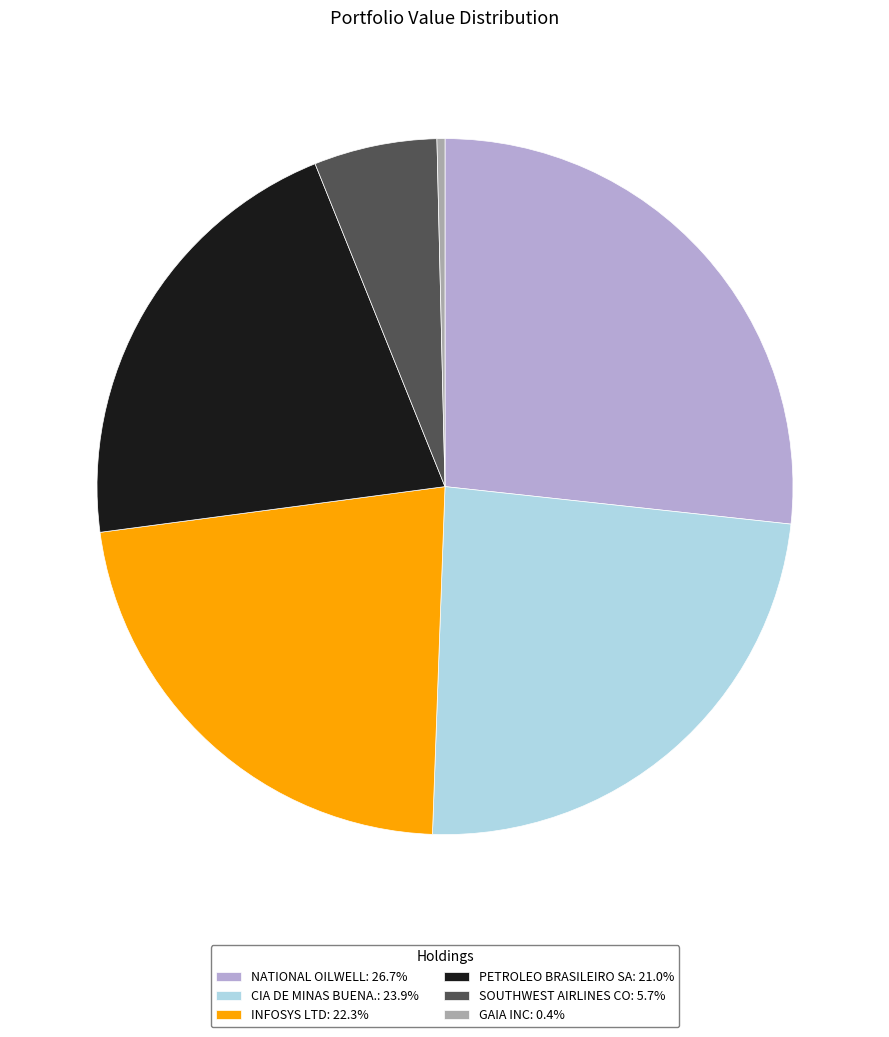

Combined, do GAIA INC: 0.4% and INFOSYS LTD: 22.3% account for over 50%?

No